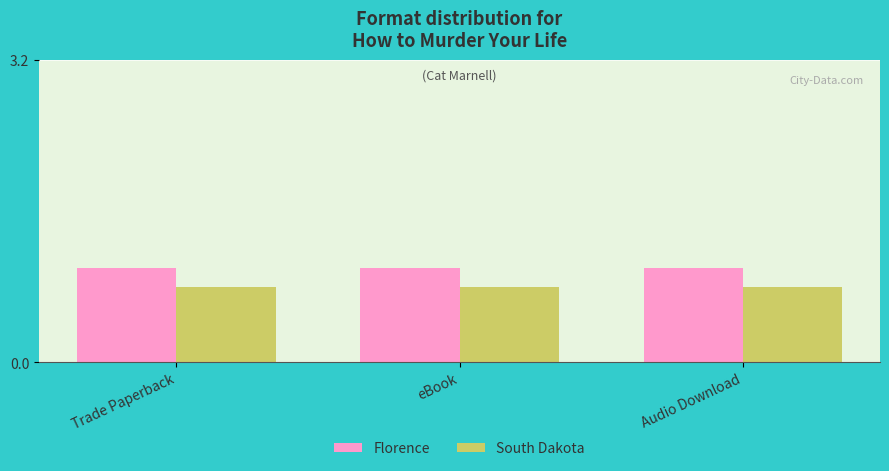

Reading right to left, list all the values displayed in this chart.

Florence: 1.0	1.0	1.0
South Dakota: 0.8	0.8	0.8